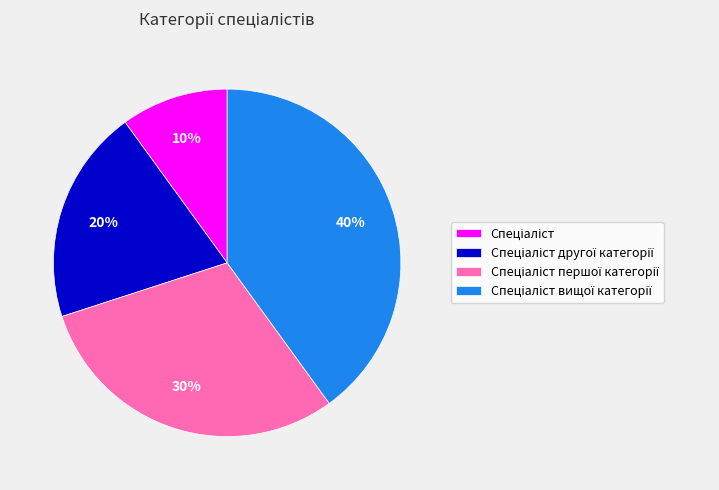

Count the number of slices in the pie.

4